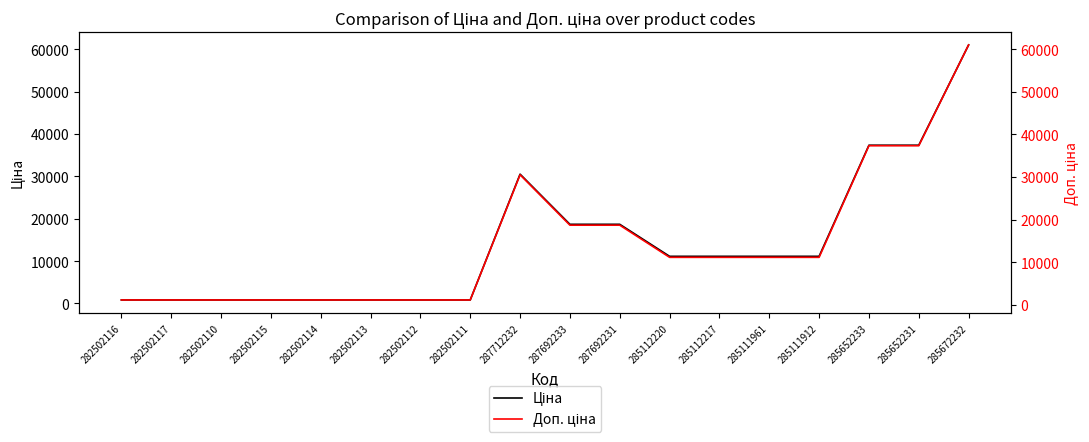

What is the minimum value shown in the chart?

813.0